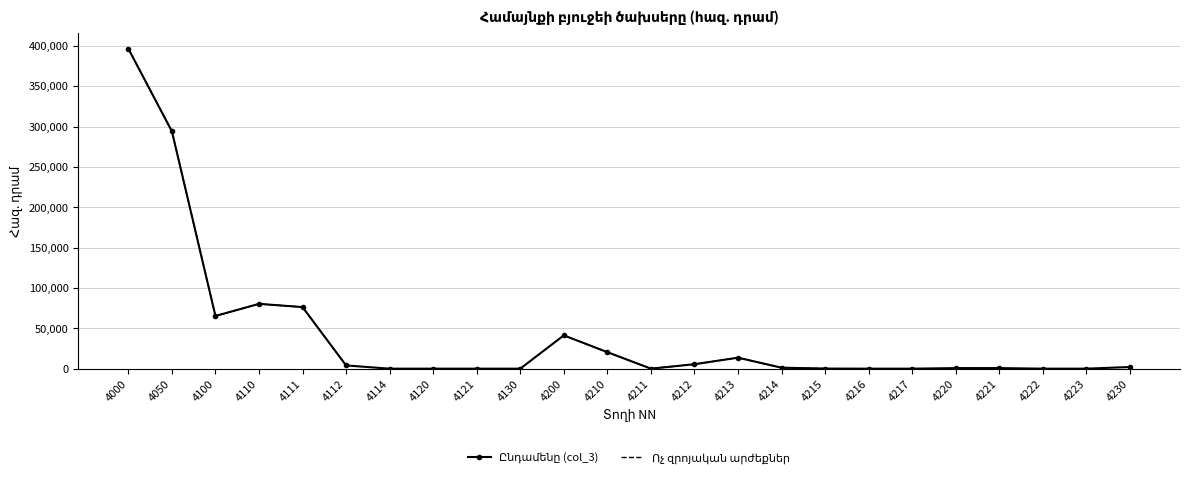

How many categories are shown in the chart?

24